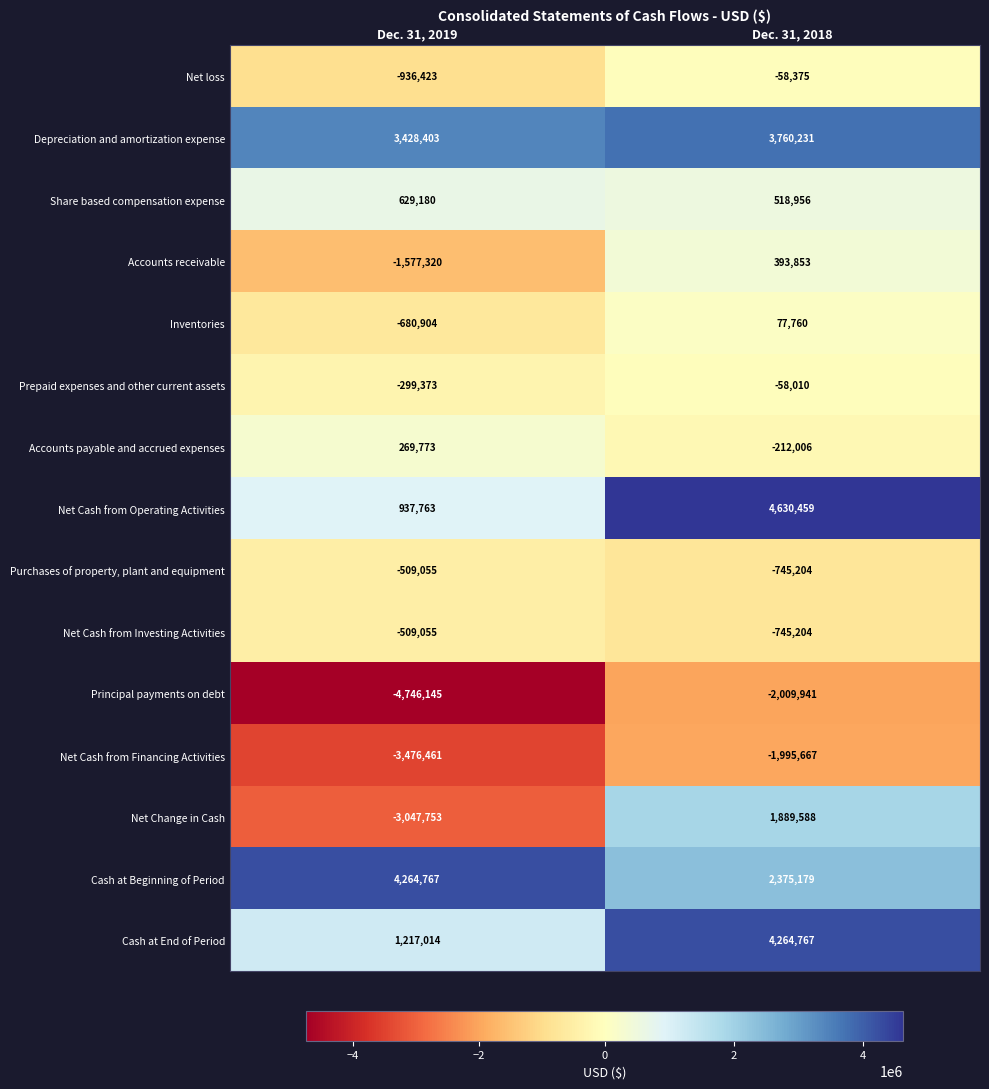

Reading right to left, extract all data points from this chart.

Net loss: -58375	-936423
Depreciation and amortization expense: 3760231	3428403
Share based compensation expense: 518956	629180
Accounts receivable: 393853	-1577320
Inventories: 77760	-680904
Prepaid expenses and other current assets: -58010	-299373
Accounts payable and accrued expenses: -212006	269773
Net Cash from Operating Activities: 4630459	937763
Purchases of property, plant and equipment: -745204	-509055
Net Cash from Investing Activities: -745204	-509055
Principal payments on debt: -2009941	-4746145
Net Cash from Financing Activities: -1995667	-3476461
Net Change in Cash: 1889588	-3047753
Cash at Beginning of Period: 2375179	4264767
Cash at End of Period: 4264767	1217014